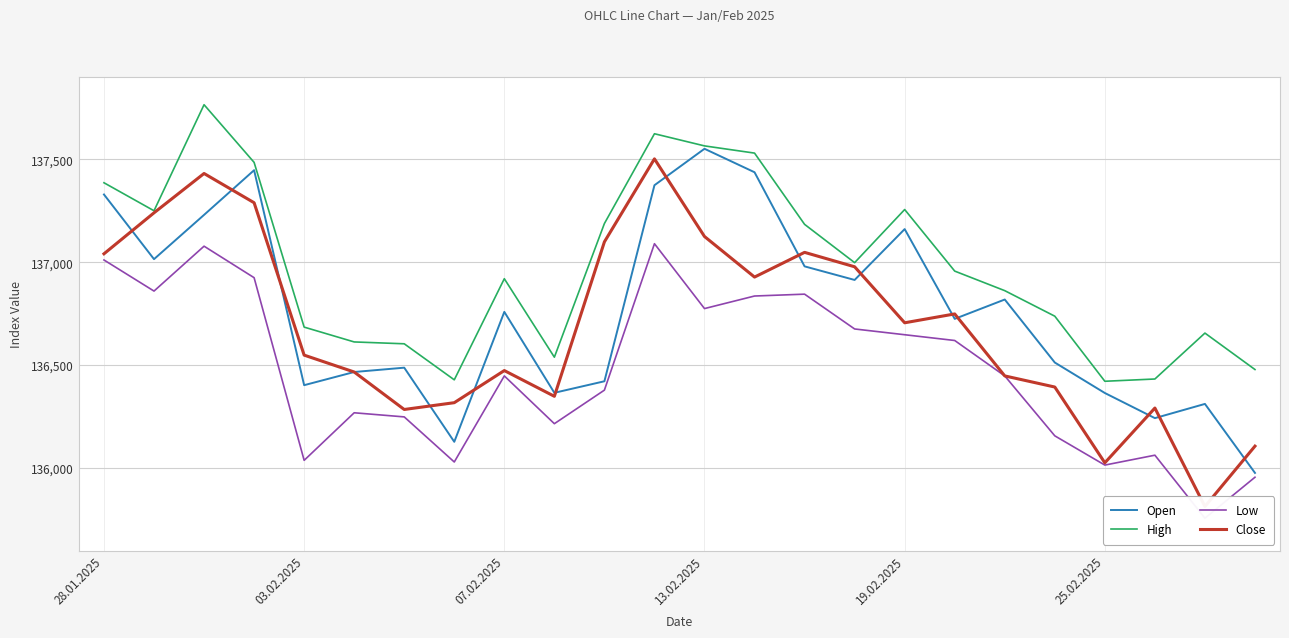

How many data points in Low are less than 136448?

11